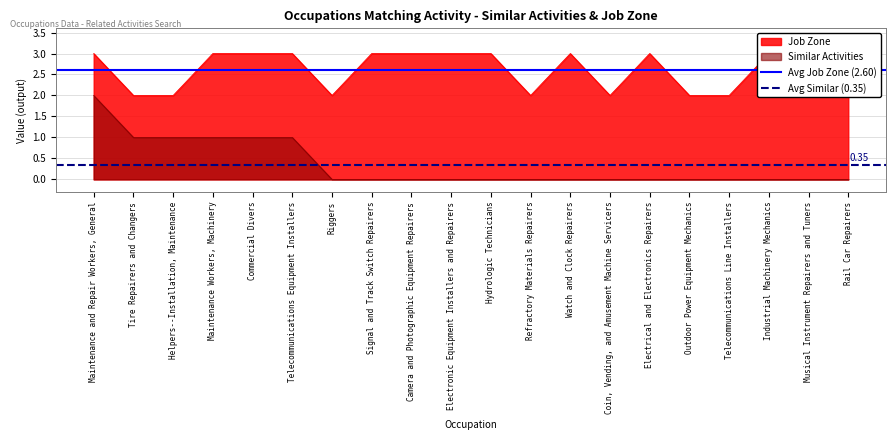

What is the total value across all series at Tire Repairers and Changers?

3.0